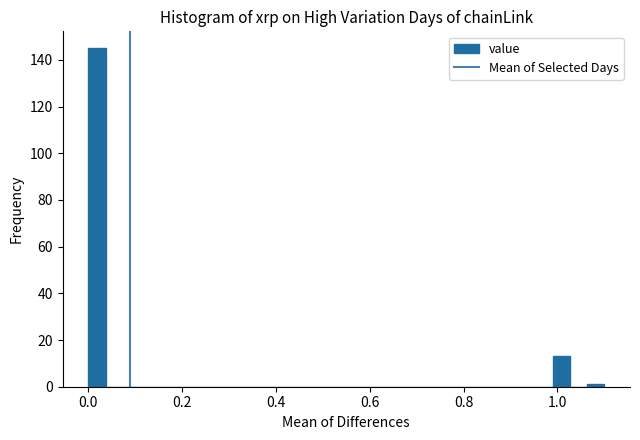

Around what value on the x-axis is the tallest bar? Give the approximate position of its centre, as read against the axis.

0.02